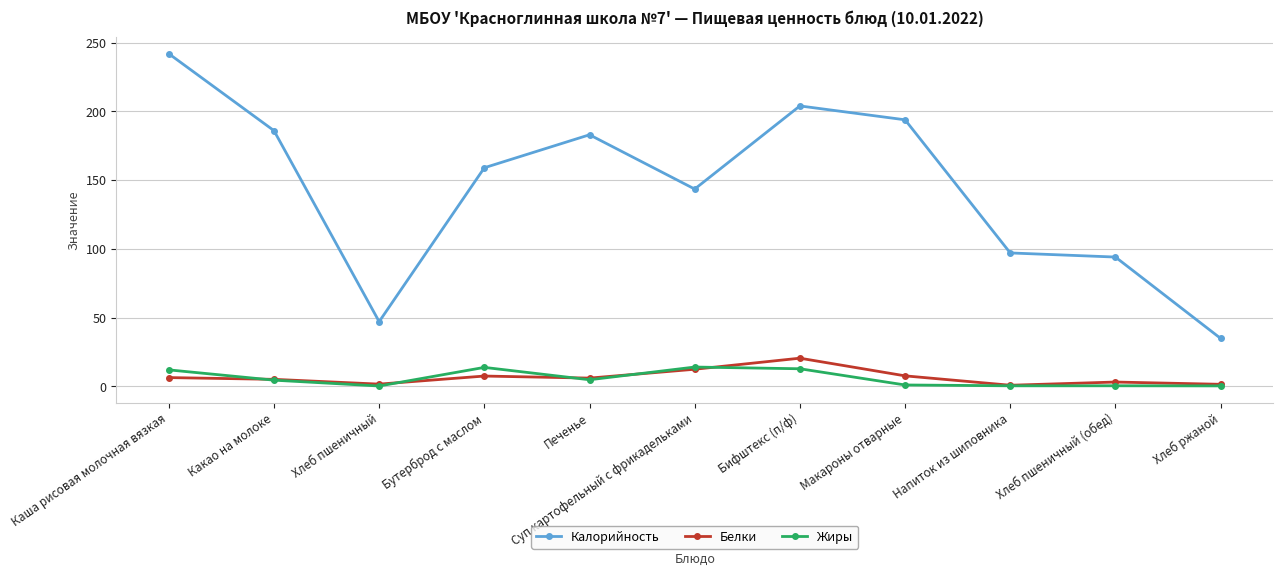

How many lines are shown in the chart?

3